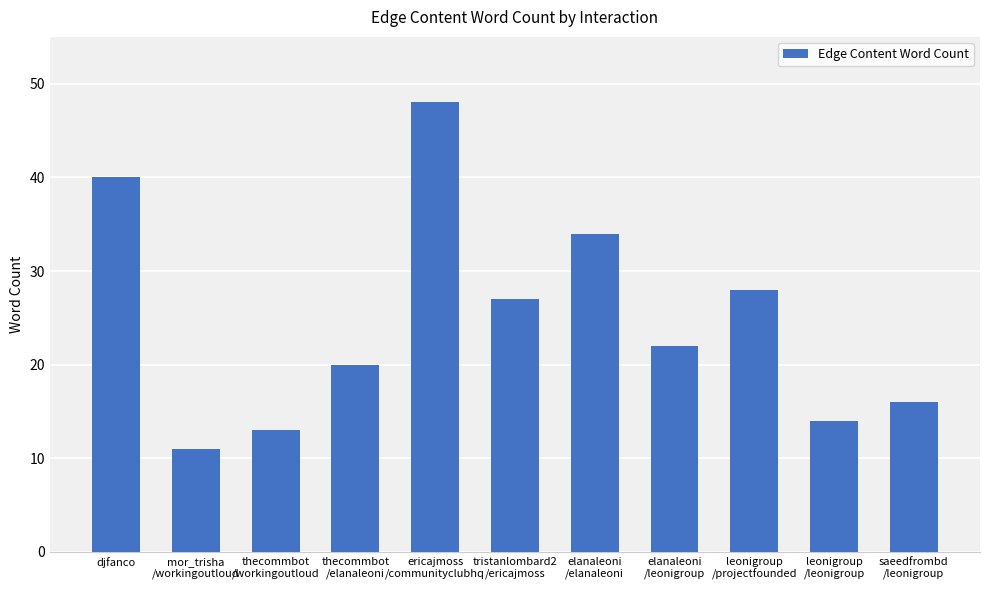

What is the label of the 3rd bar from the right?

leonigroup
/projectfounded